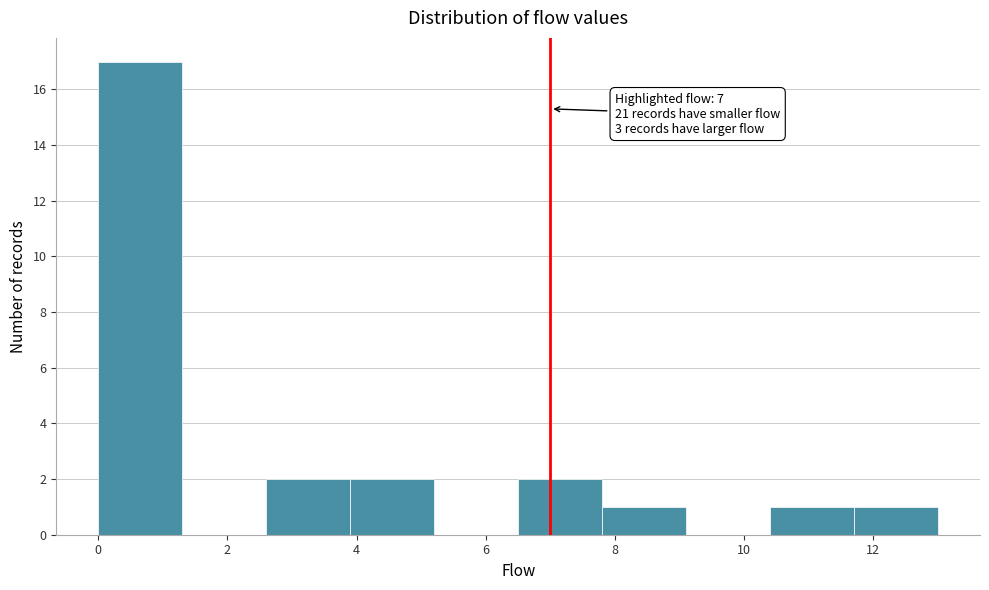

Over which range of the x-axis is the bar tallest?

0.0 to 1.3